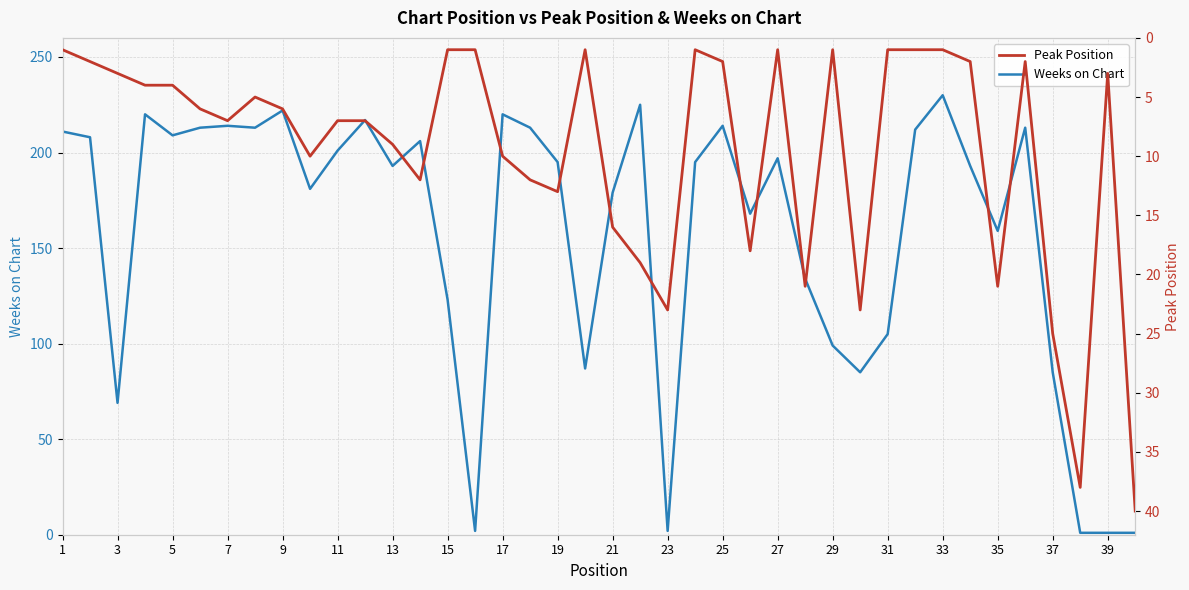

In Weeks on Chart, how many points are lower than both neighbors (excluding endpoints)?

11